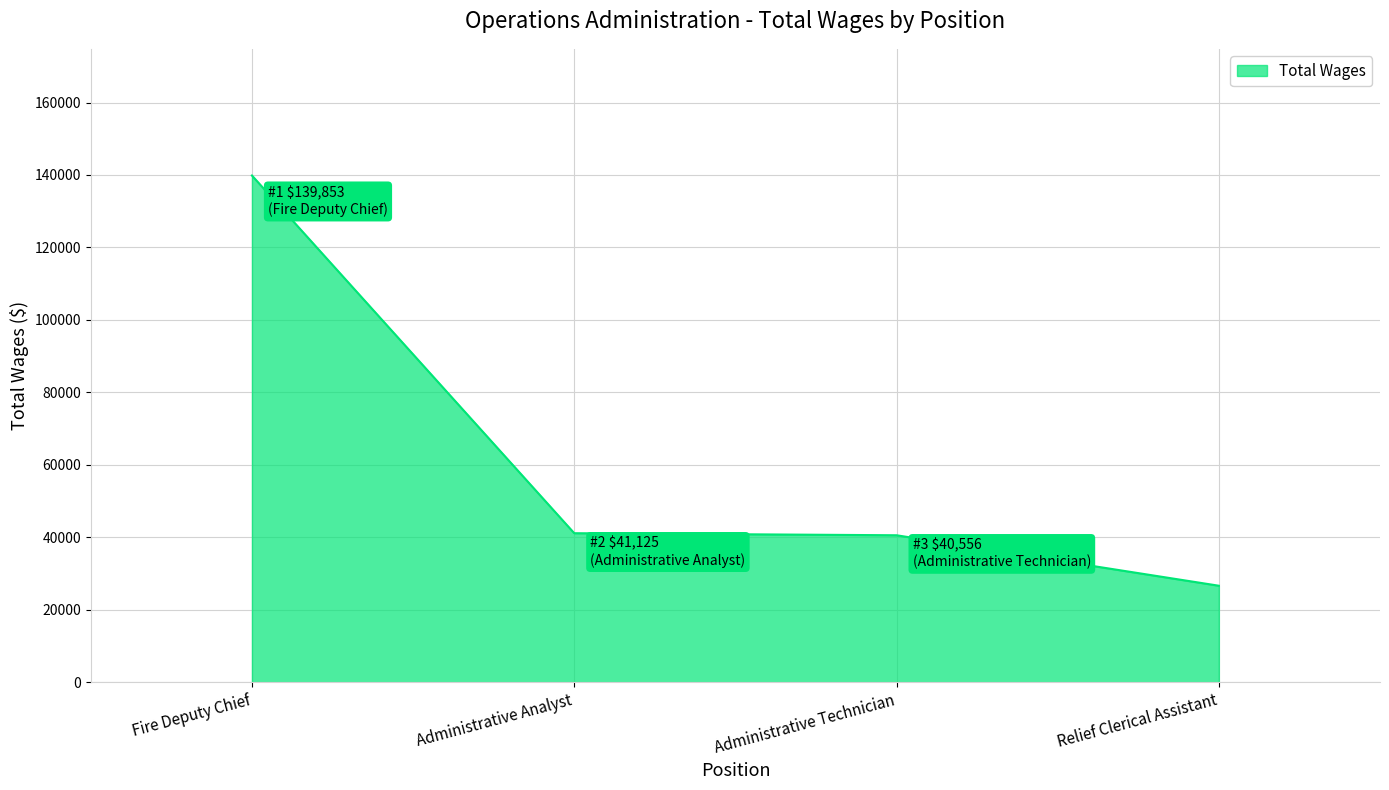

How many series are shown in this chart?

1